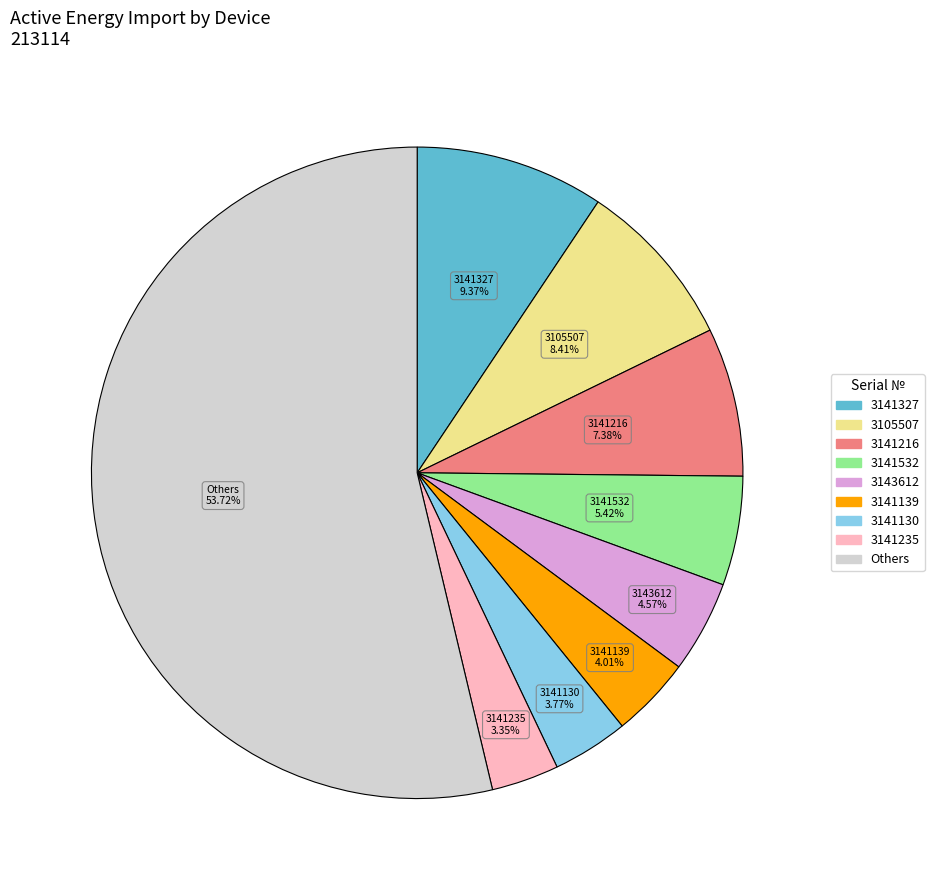

Count the number of slices in the pie.

9